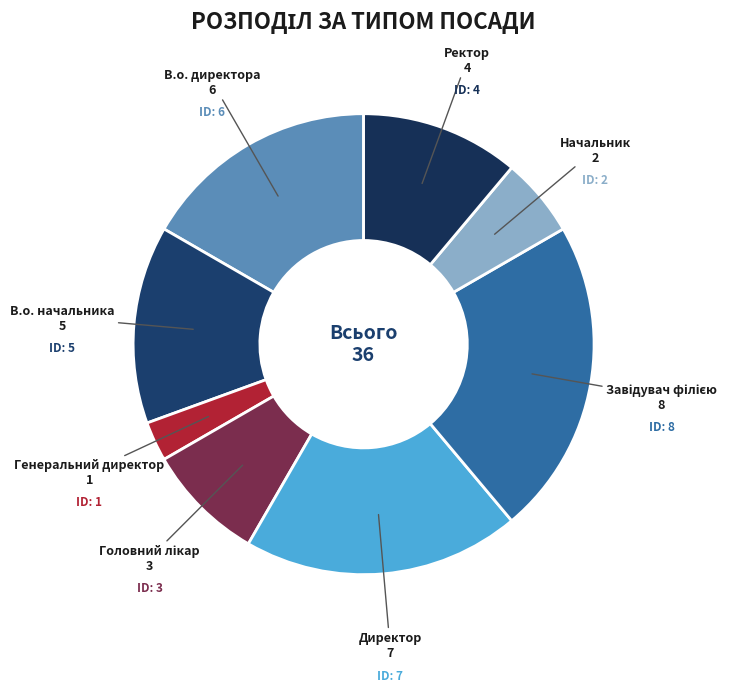

Rank the categories by value from lowest to highest.

Генеральний директор, Начальник, Головний лікар, Ректор, В.о. начальника, В.о. директора, Директор, Завідувач філією